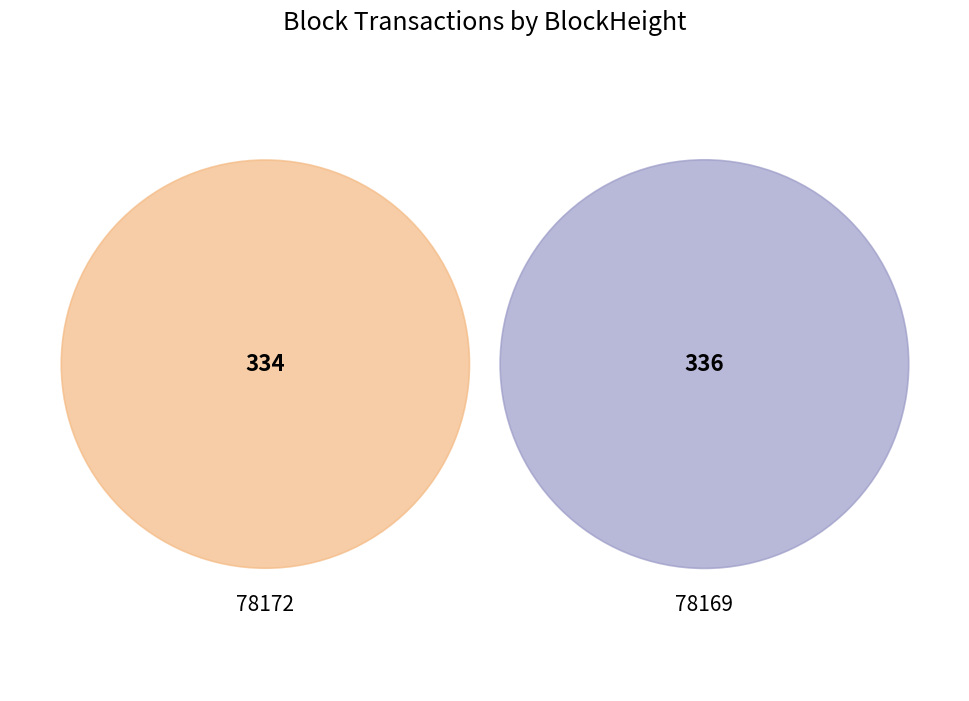

Which category has the smallest portion of the pie?

78172